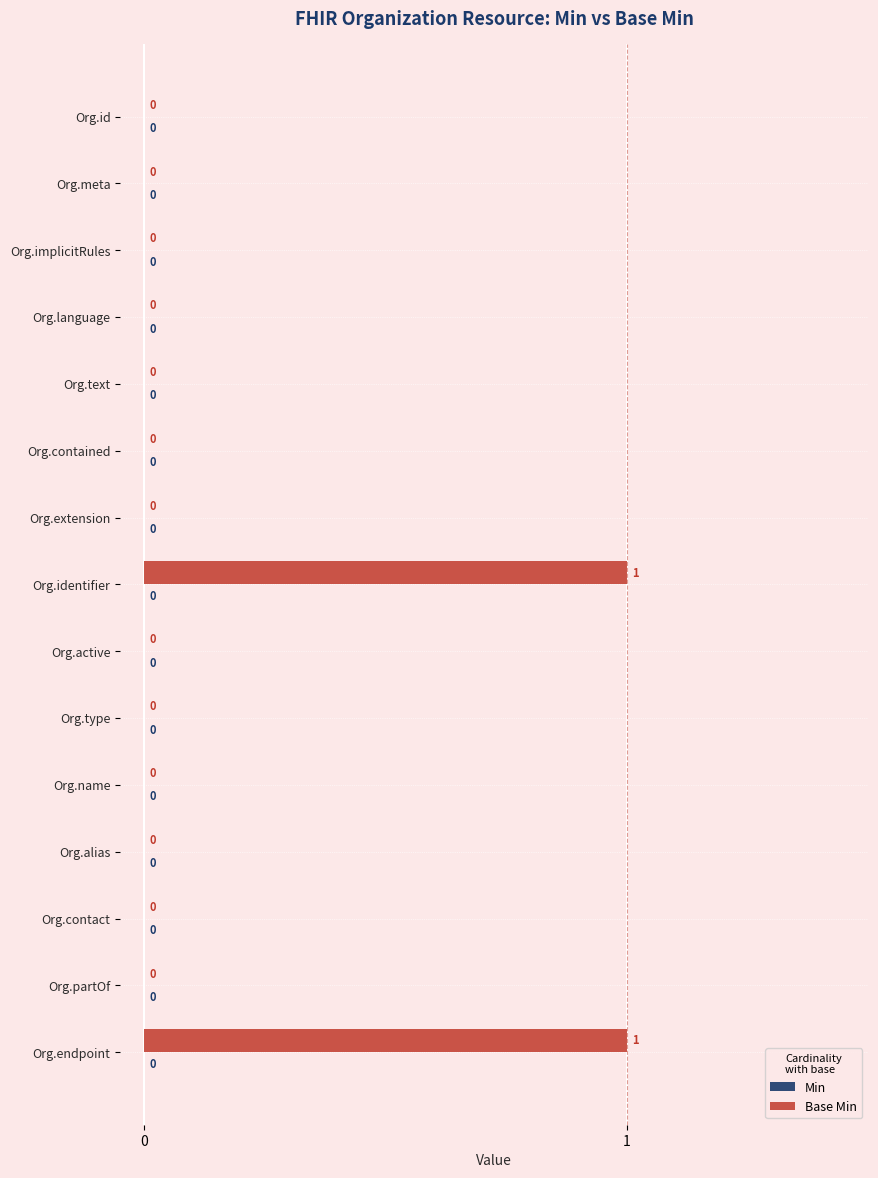

The chart shows a value of 0 at Org.id. True or false?

True